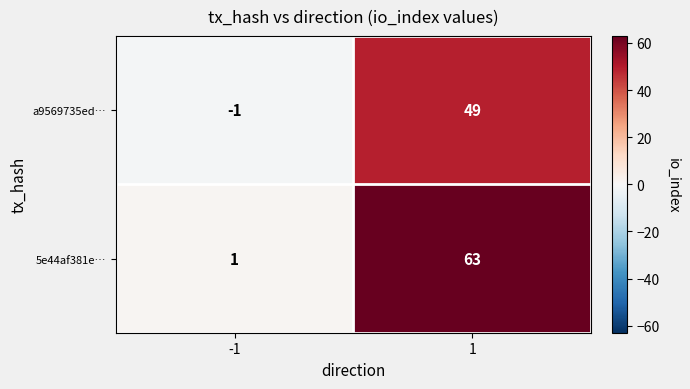

What is the difference between the maximum and minimum values in the 5e44af381e… series?

62